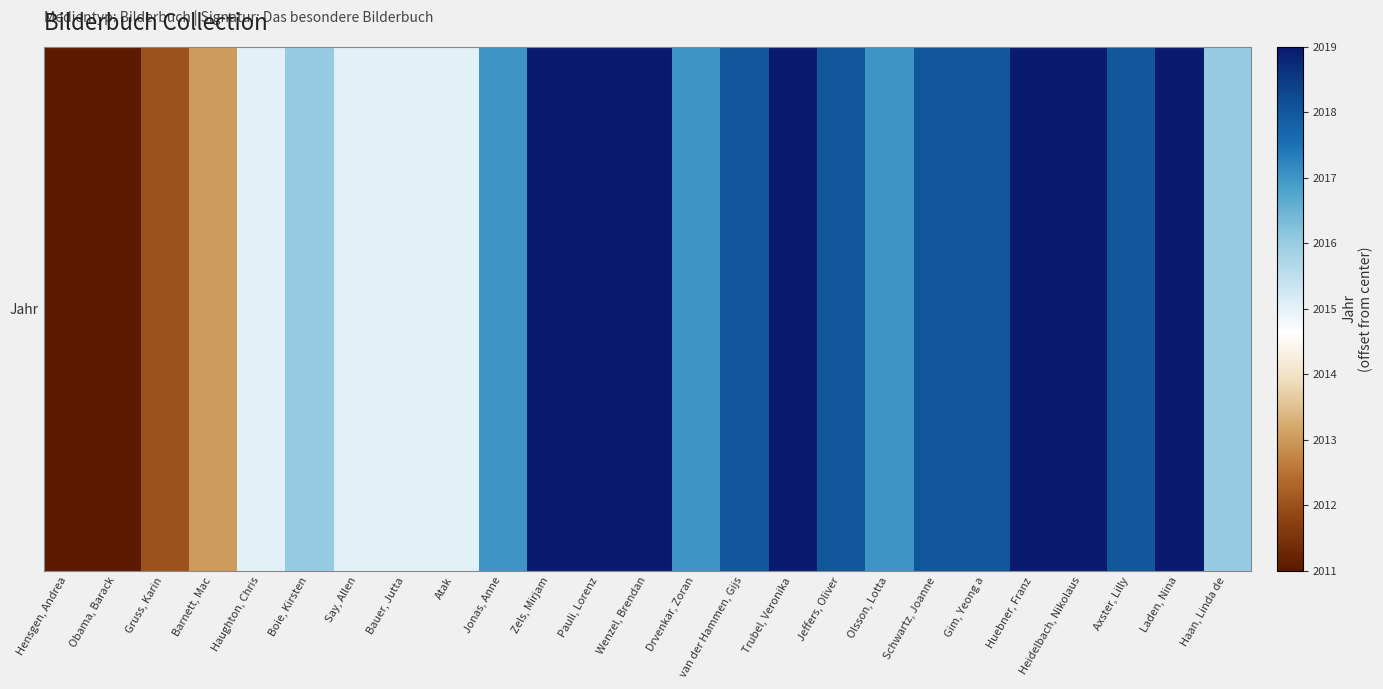

What is the ratio of the value at Laden, Nina to the value at Heidelbach, Nikolaus?

1.0